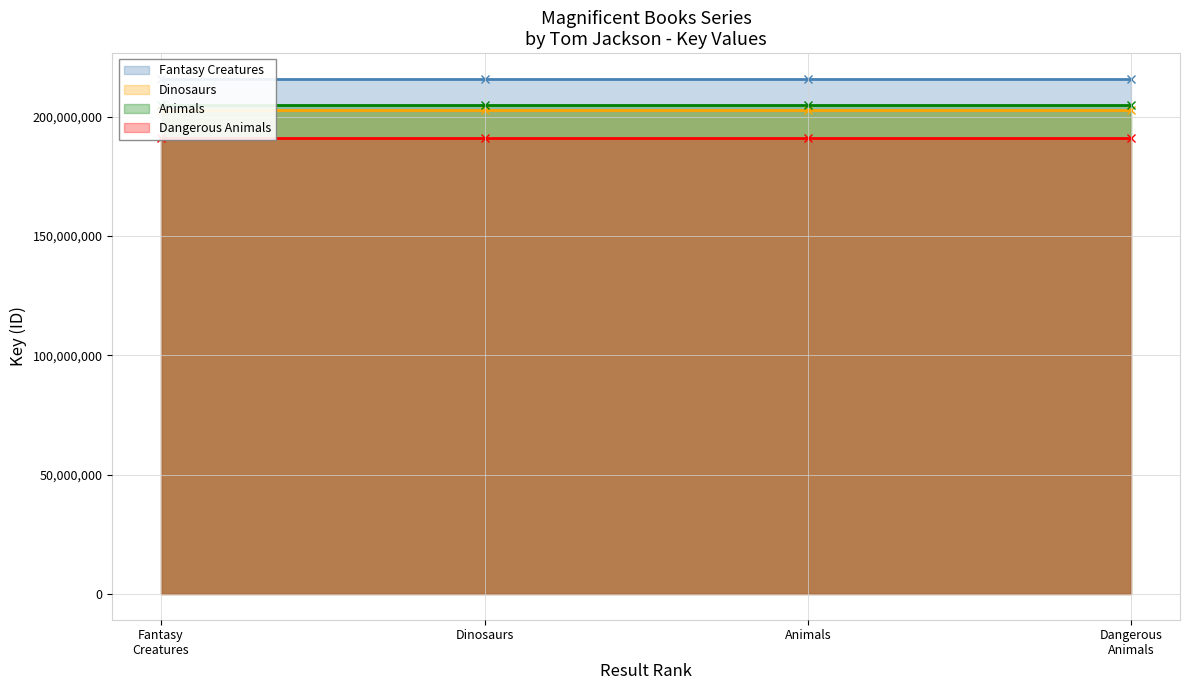

What is the value of the Animals point at the 1st from the left?

204850027